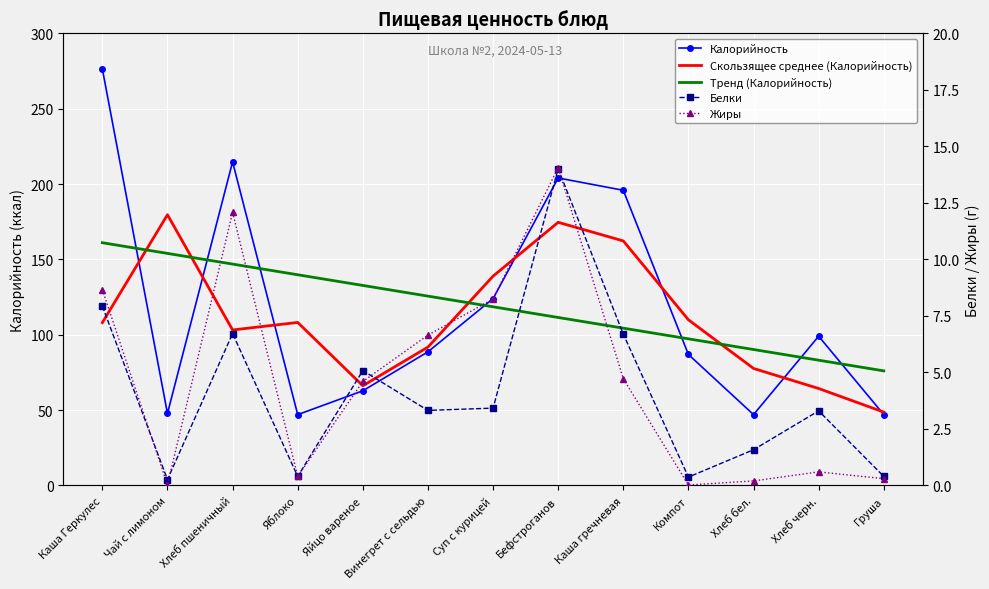

List the series in order of their peak value, highest first.

Калорийность, Скользящее среднее (Калорийность), Тренд (Калорийность), Жиры, Белки